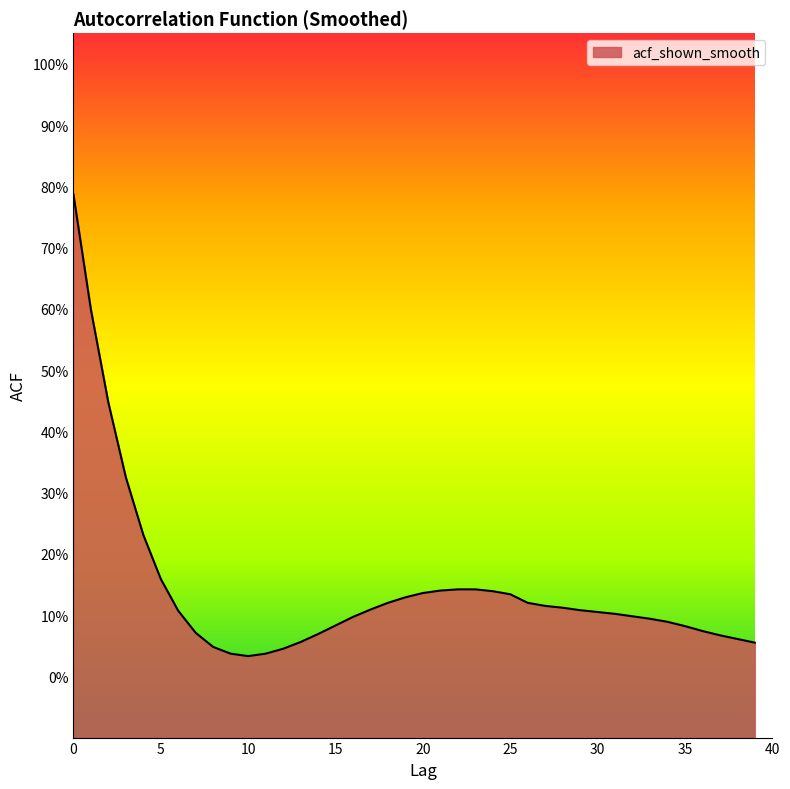

List the labels in order of value, smallest first.

10, 9, 11, 12, 8, 39, 13, 38, 37, 14, 7, 36, 35, 15, 34, 33, 16, 32, 31, 30, 6, 29, 17, 28, 27, 18, 26, 19, 25, 20, 24, 21, 22, 23, 5, 4, 3, 2, 1, 0